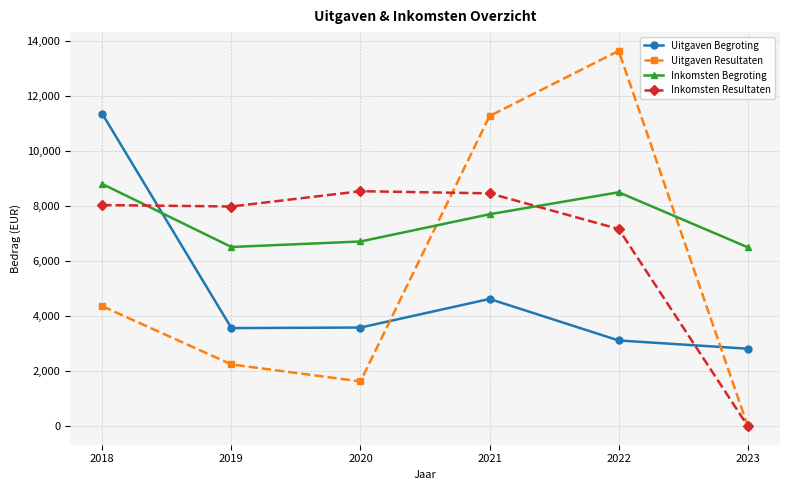

The value of Uitgaven Resultaten at 2020 is 1084.7. True or false?

False